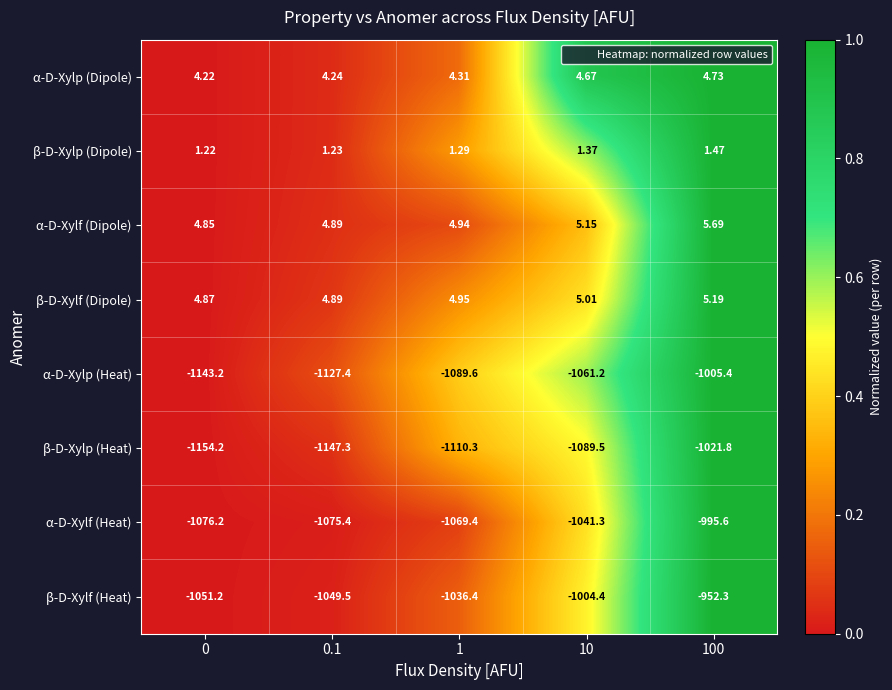

At how many categories does at least one series exceed 0?

5